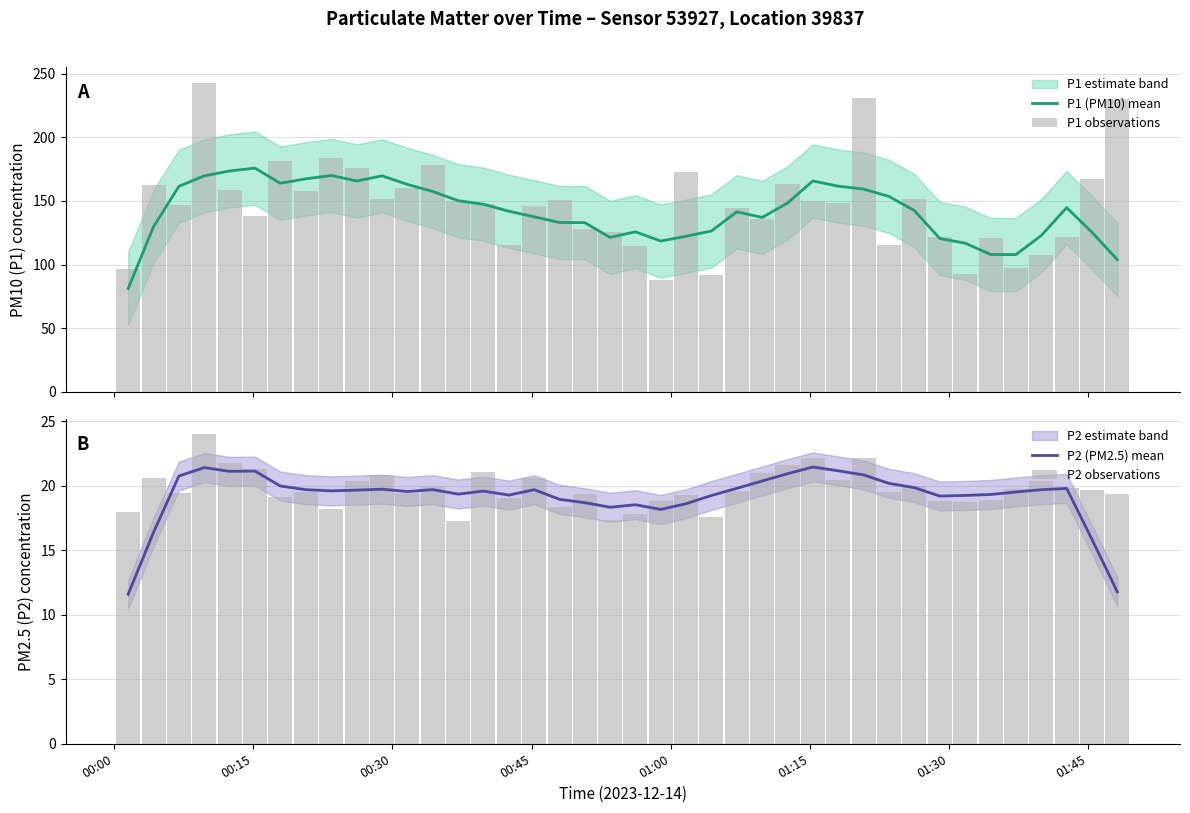

How many data points in P1 observations are above 148?

20